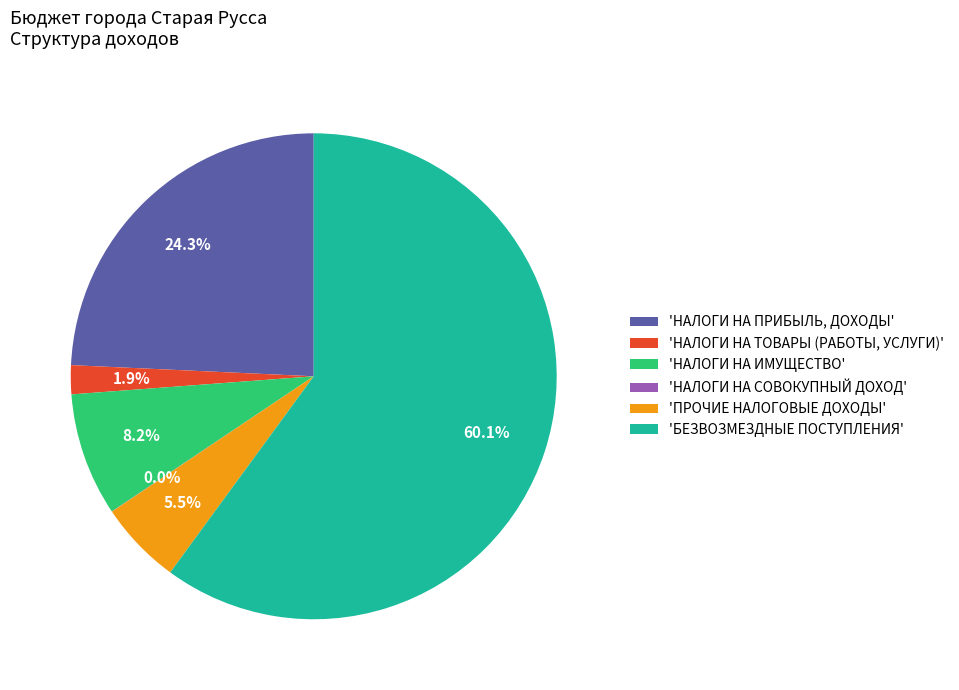

Is there any slice that represents more than half of the pie?

Yes